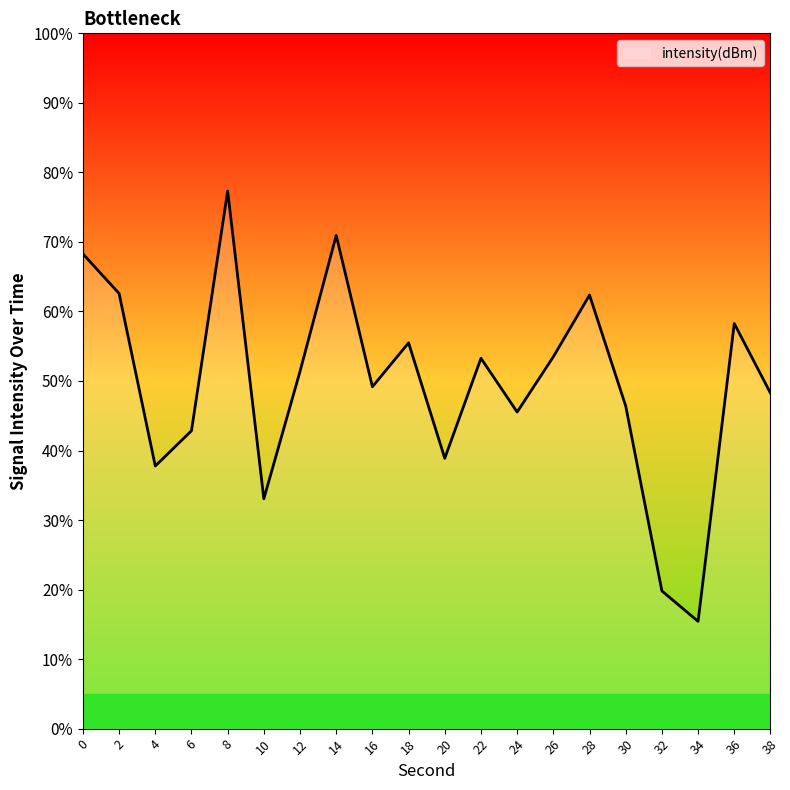

Is it true that the value at 28 is 62.4?

True